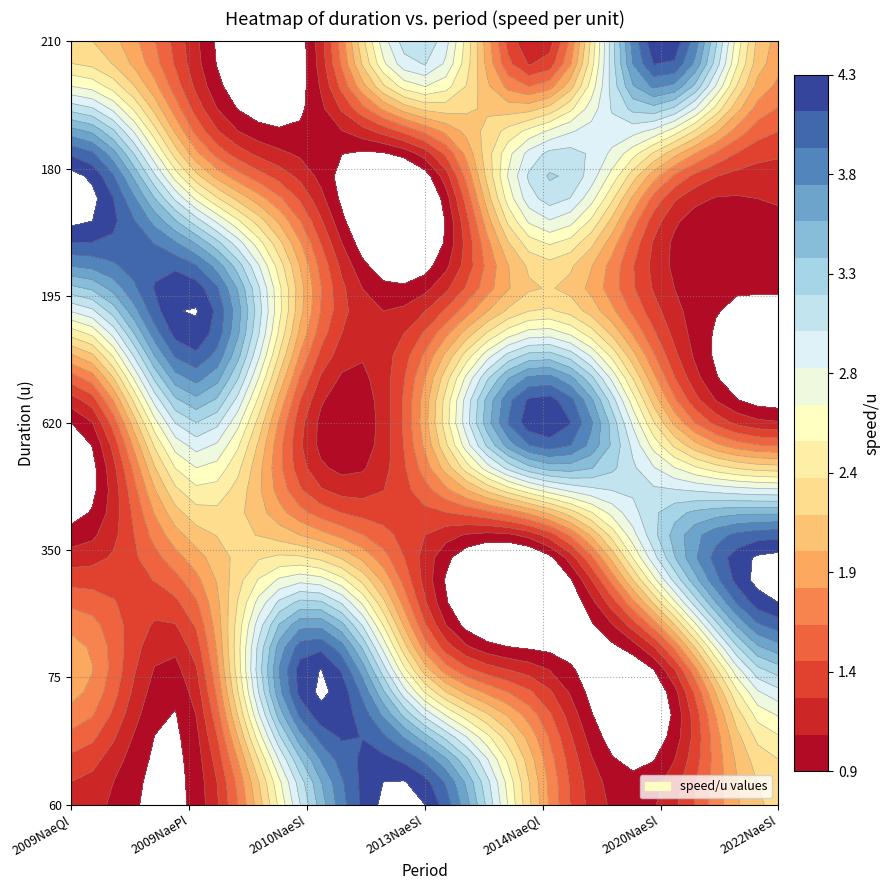

What is the difference between the highest and lowest values at 620?

3.4